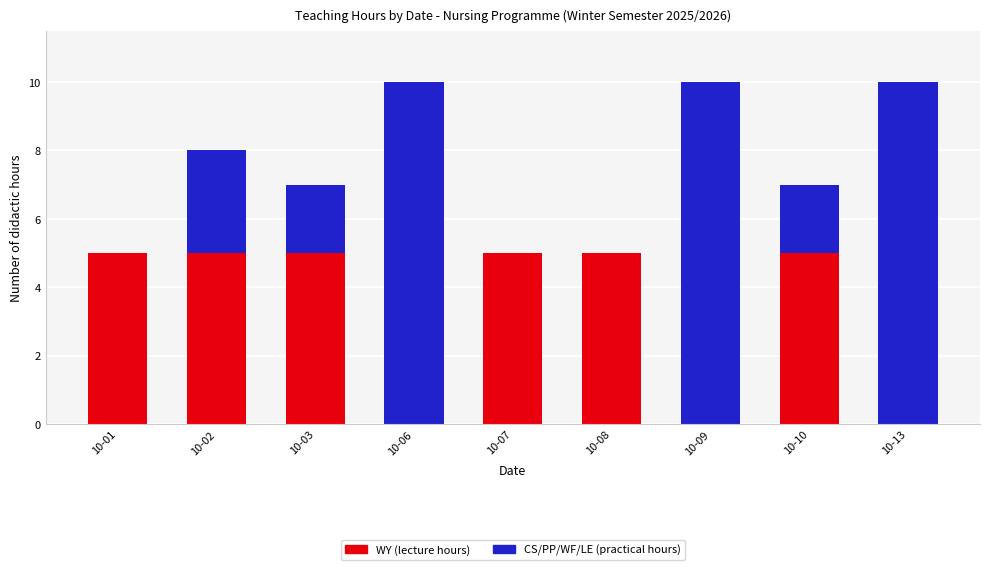

What is the highest value of the WY (lecture hours) series?

5